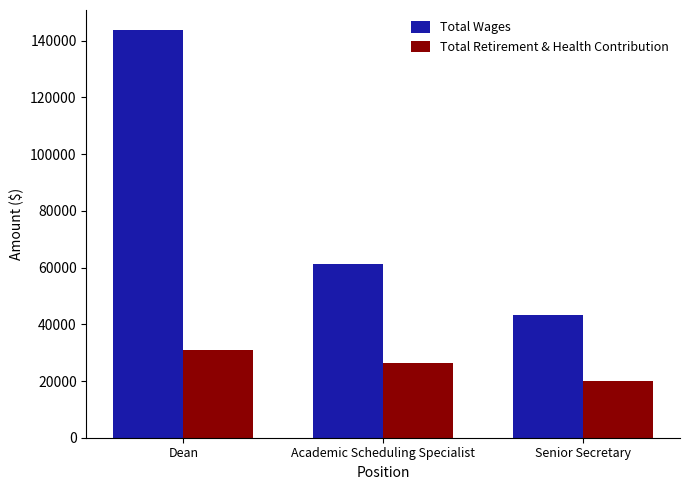

List the labels in order of Total Wages value, largest first.

Dean, Academic Scheduling Specialist, Senior Secretary